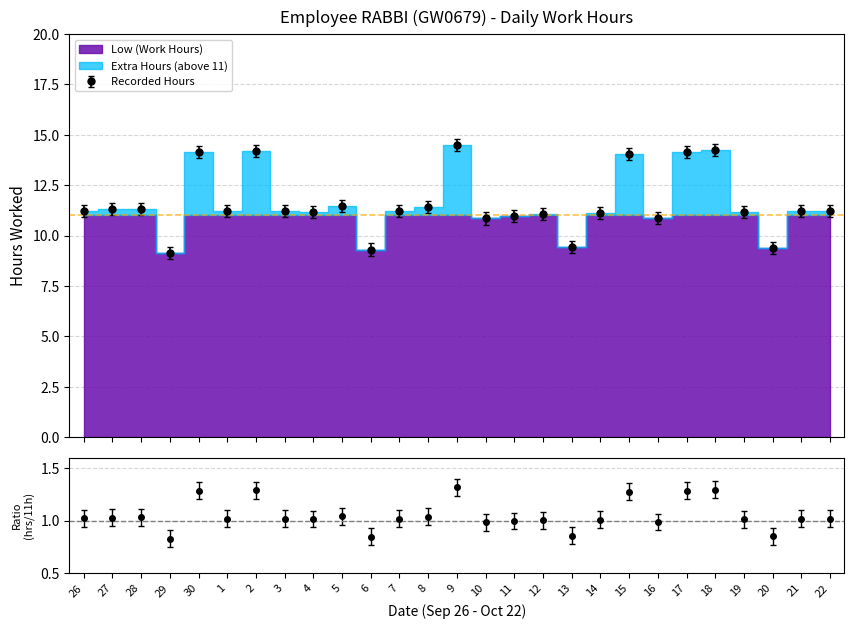

True or false: the data has more than 1 interior local peaks.

True